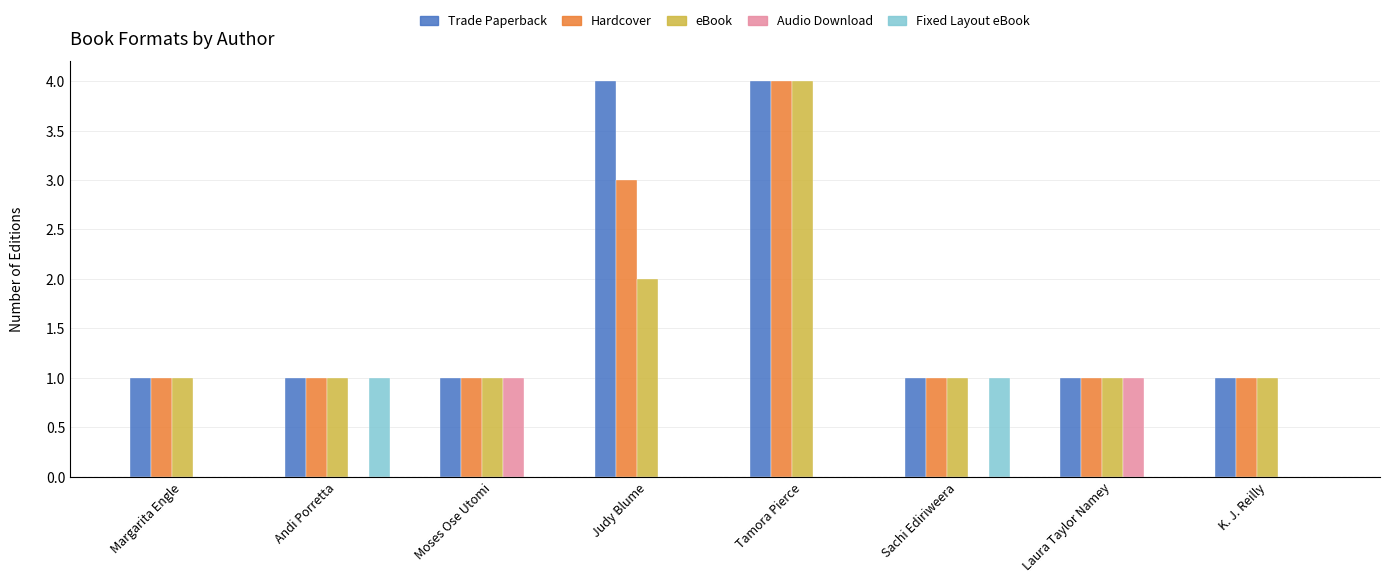

How many groups of bars are there?

8